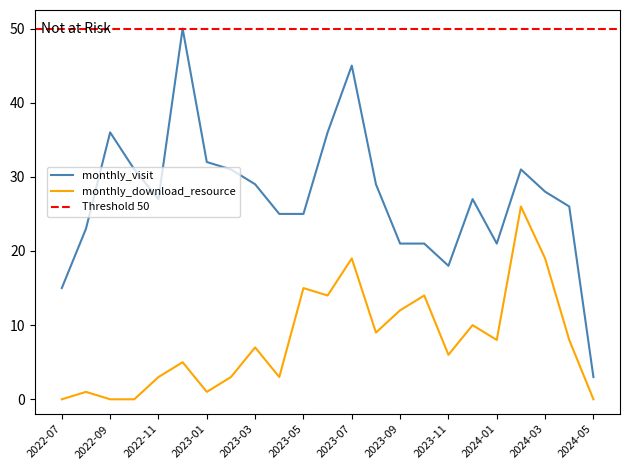

How many lines are shown in the chart?

2